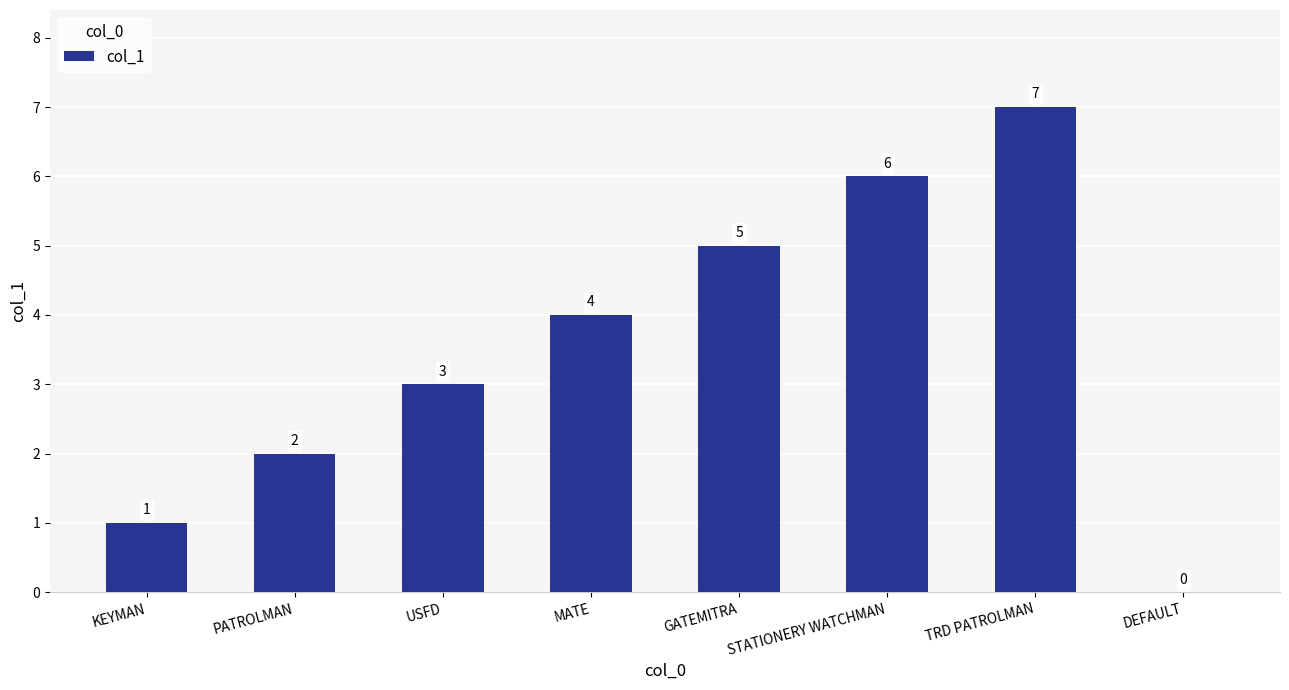

Are the bars grouped side by side (vs. stacked)?

No